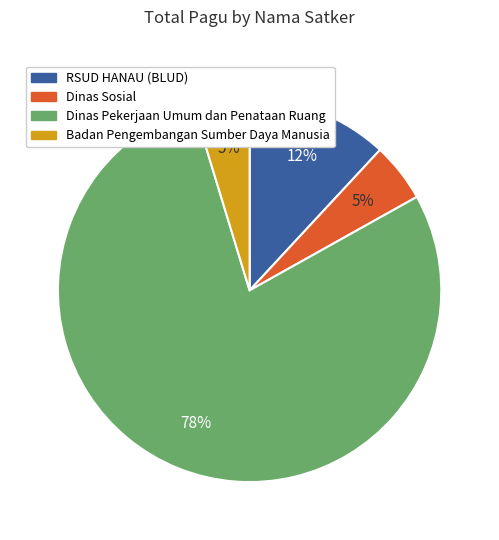

To the nearest percent, what is the average slice percentage?

25%